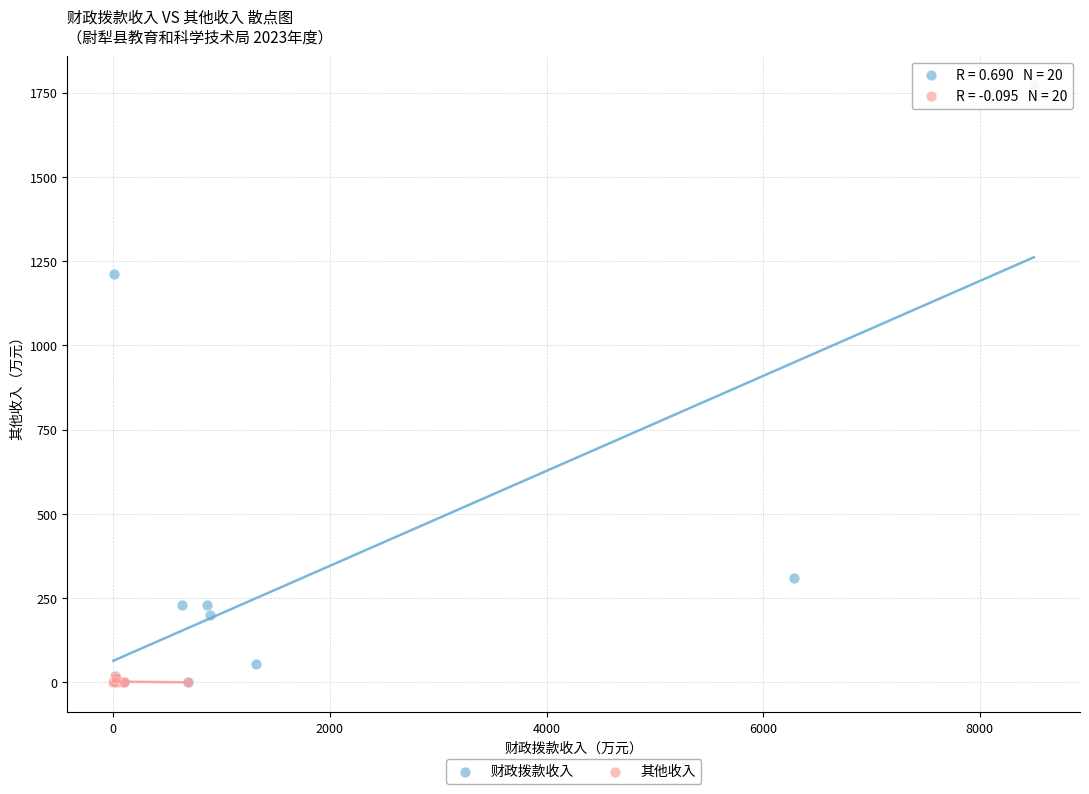

Which series reaches the maximum Y coordinate?

财政拨款收入